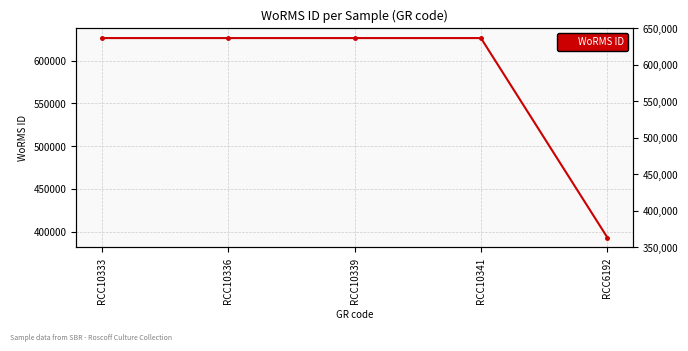

List the labels in order of value, largest first.

RCC10333, RCC10336, RCC10339, RCC10341, RCC6192